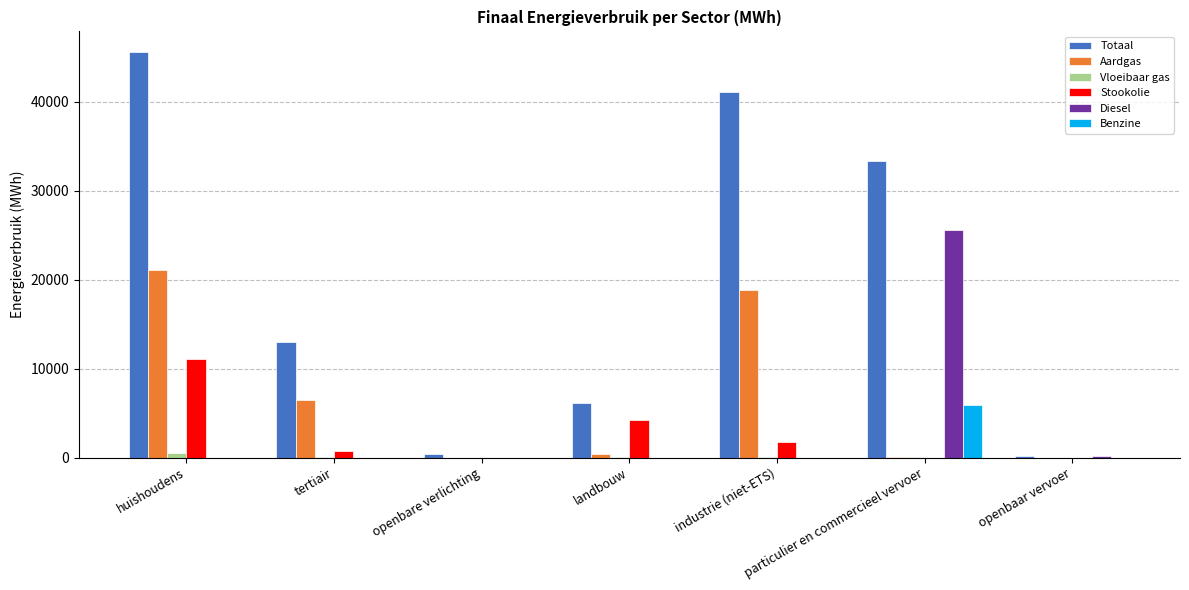

Are the bars grouped side by side (vs. stacked)?

Yes